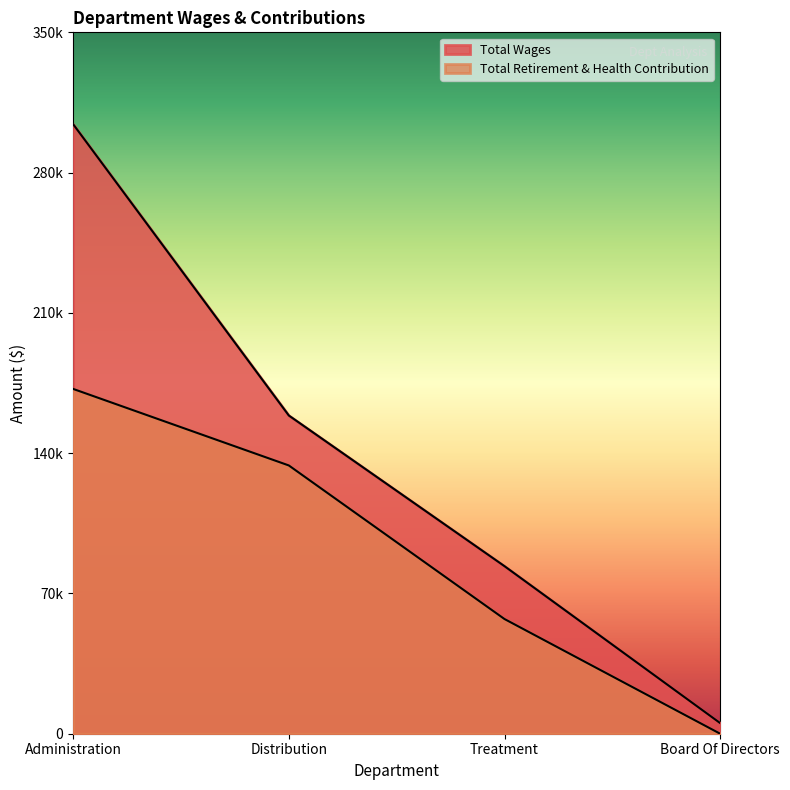

What is the sum of the Total Retirement & Health Contribution values at Board Of Directors and Distribution?

133870